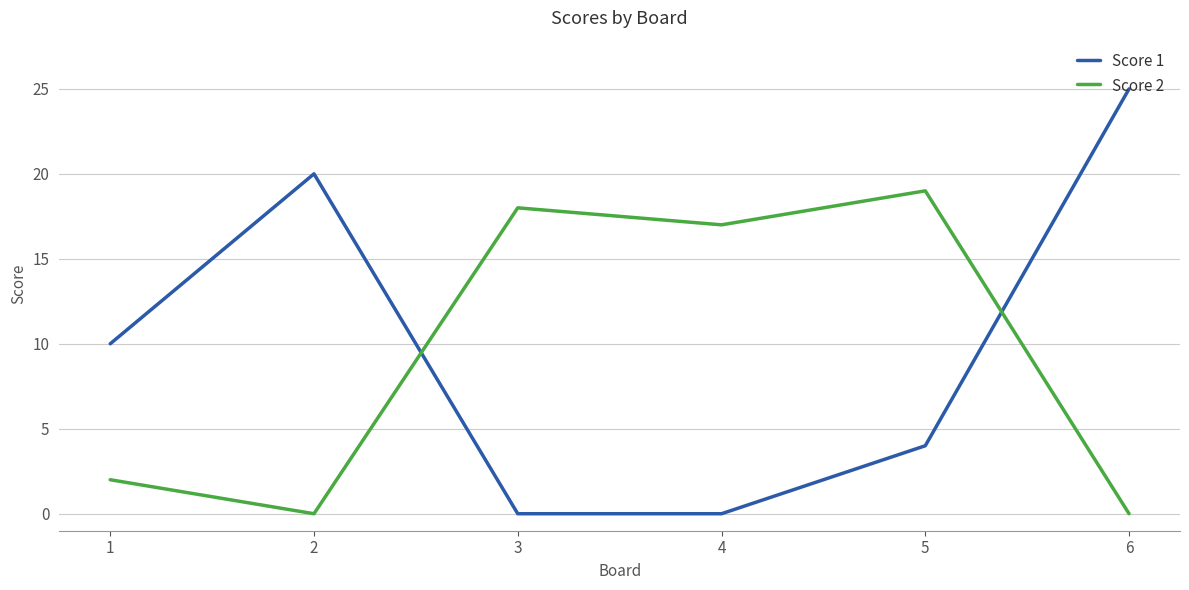

Is it true that Score 1 equals -16 at 3?

False